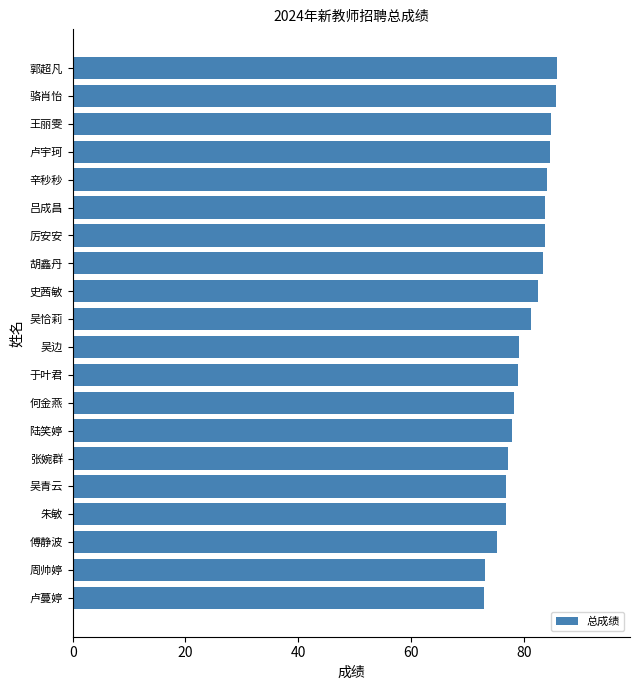

What is the approximate value at 辛秒秒?

84.1